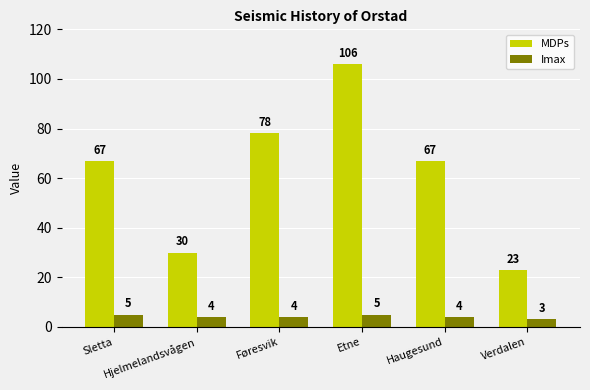

Reading right to left, what are all the values shown in this chart?

MDPs: 23	67	106	78	30	67
Imax: 3	4	5	4	4	5